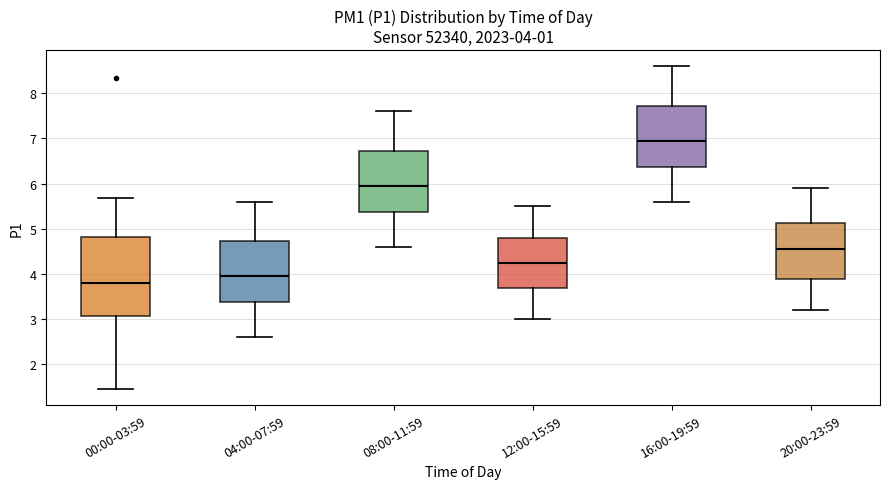

Which box has the highest median line?

16:00-19:59